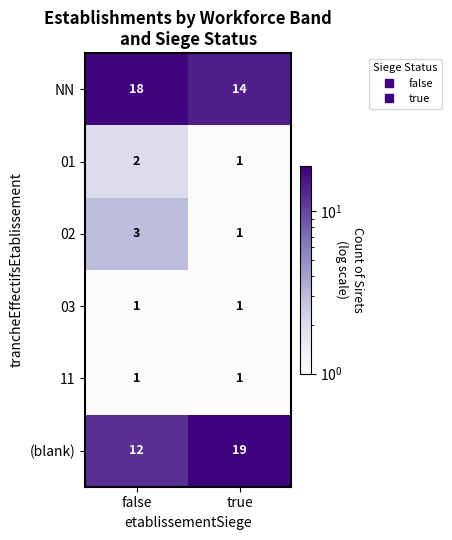

Which series has the largest total across all categories?

NN